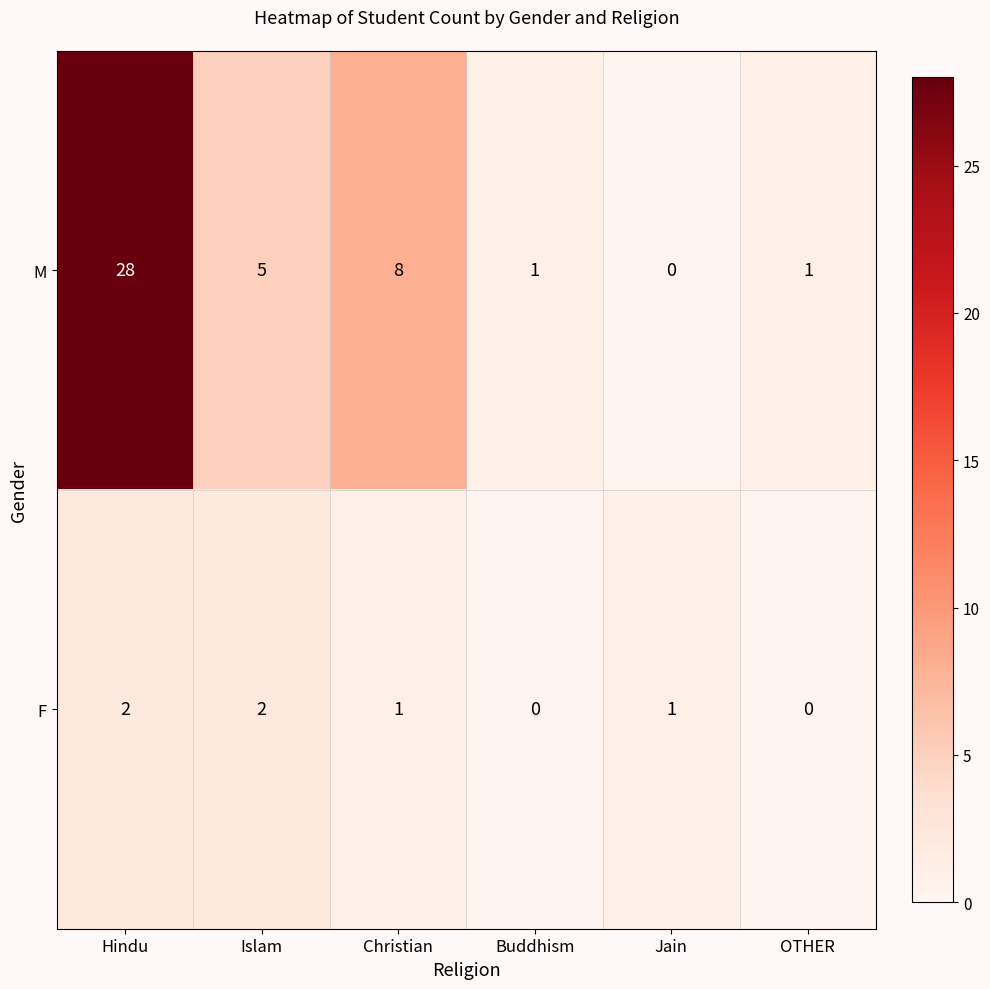

Is it true that M equals 15 at Hindu?

False